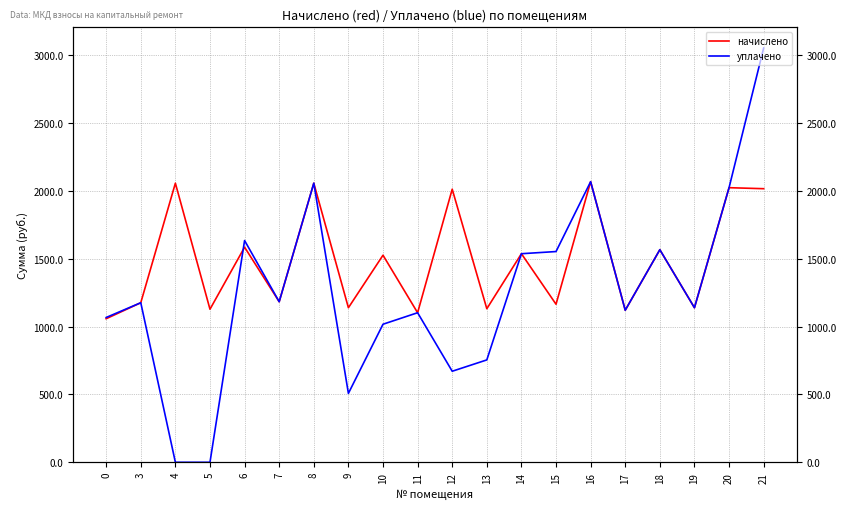

Which series ends up on top after the final intersection of начислено and уплачено?

уплачено